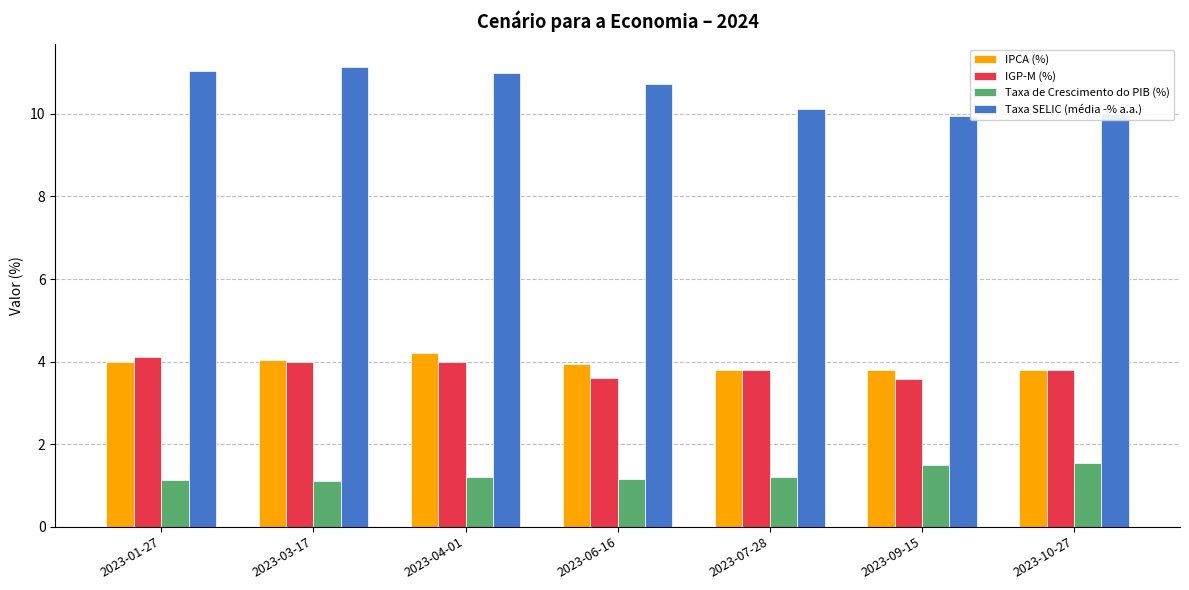

What is the difference between the second highest and minimum values in the Taxa SELIC (média -% a.a.) series?

1.1